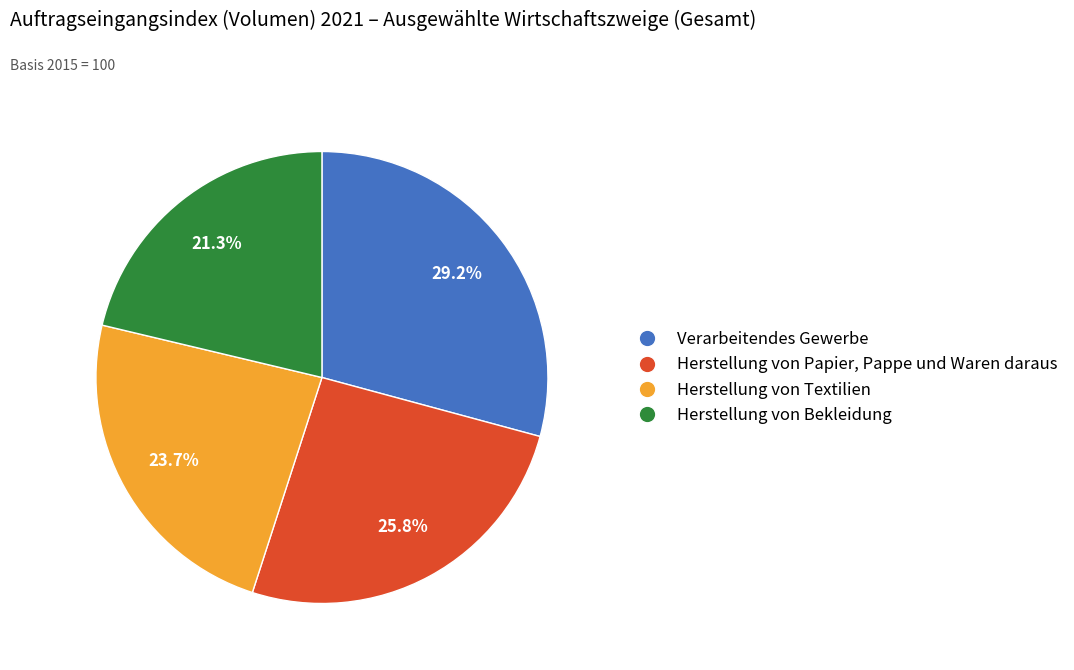

The Herstellung von Textilien slice represents 14% of the pie. True or false?

False